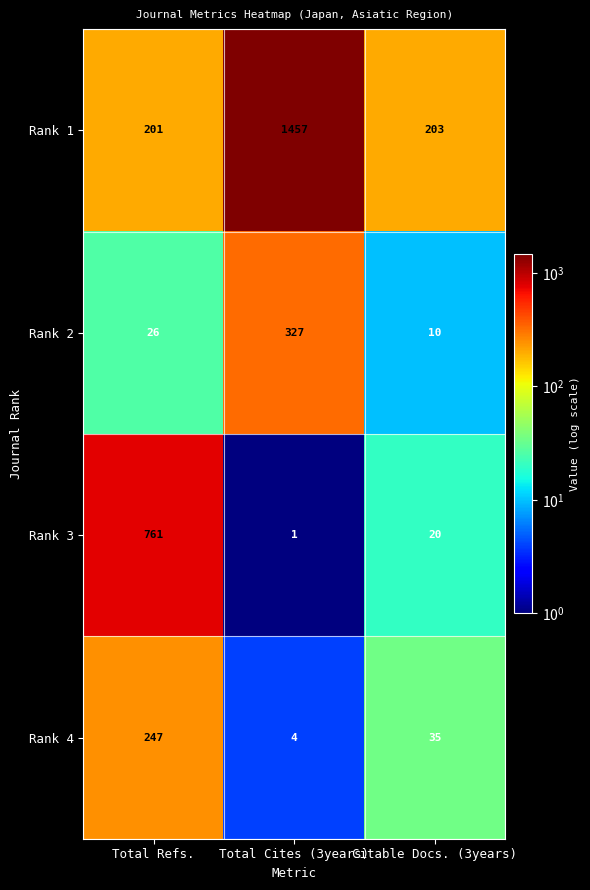

The Rank 4 series shows 1 at Total Cites (3years). True or false?

False